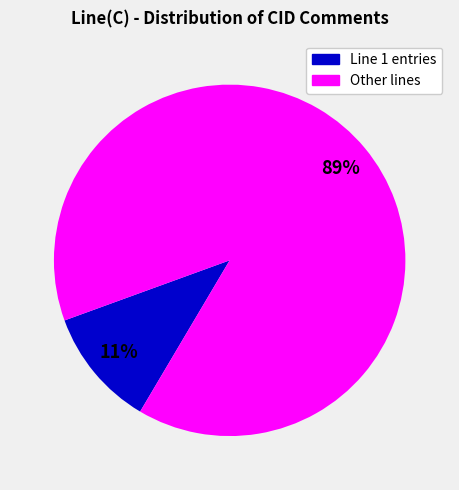

To the nearest percent, what is the average slice percentage?

50%